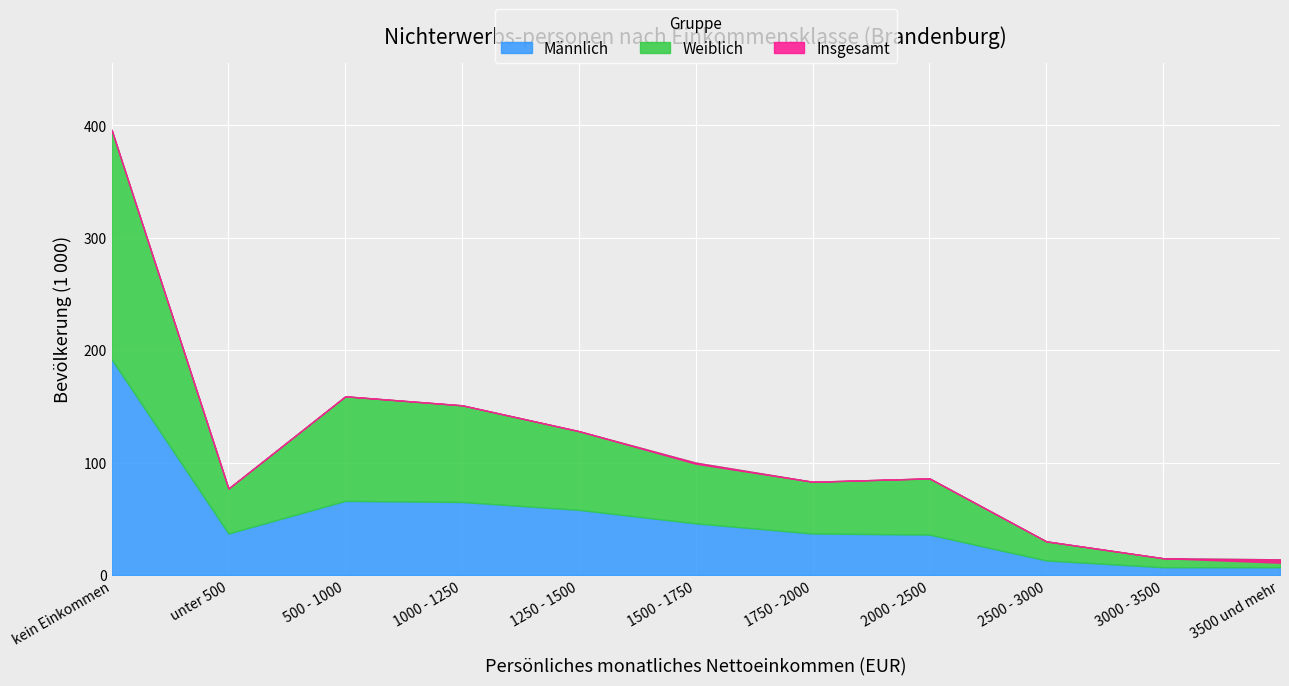

What is the label of the 6th point from the right?

1500 - 1750